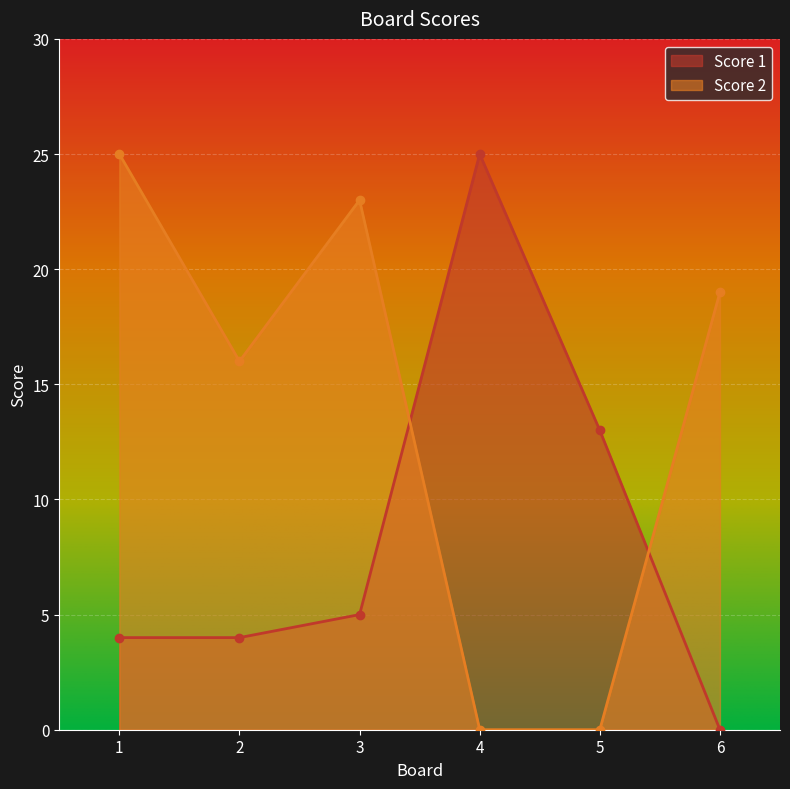

At 3, list the series in order from largest to smallest.

Score 2, Score 1